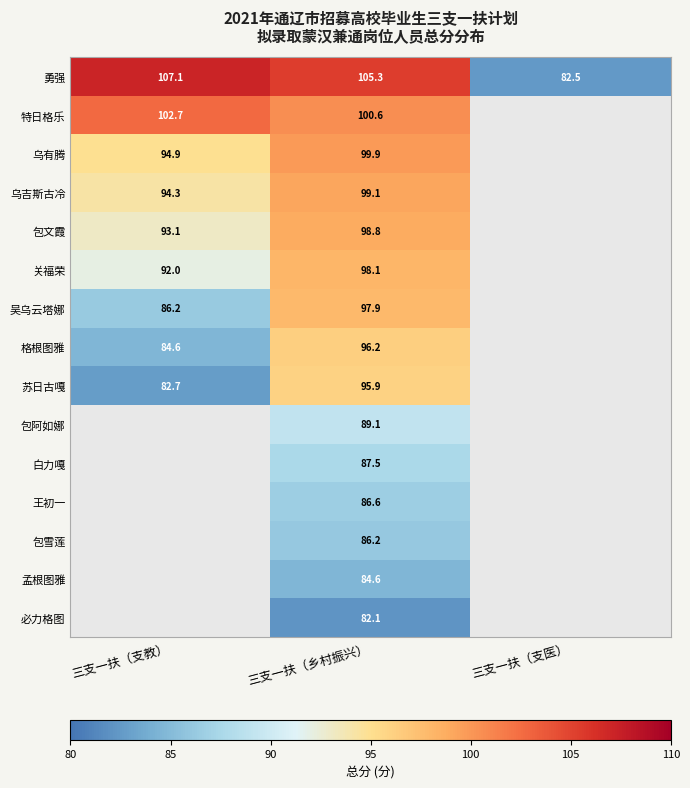

Count the number of categories in the chart.

3